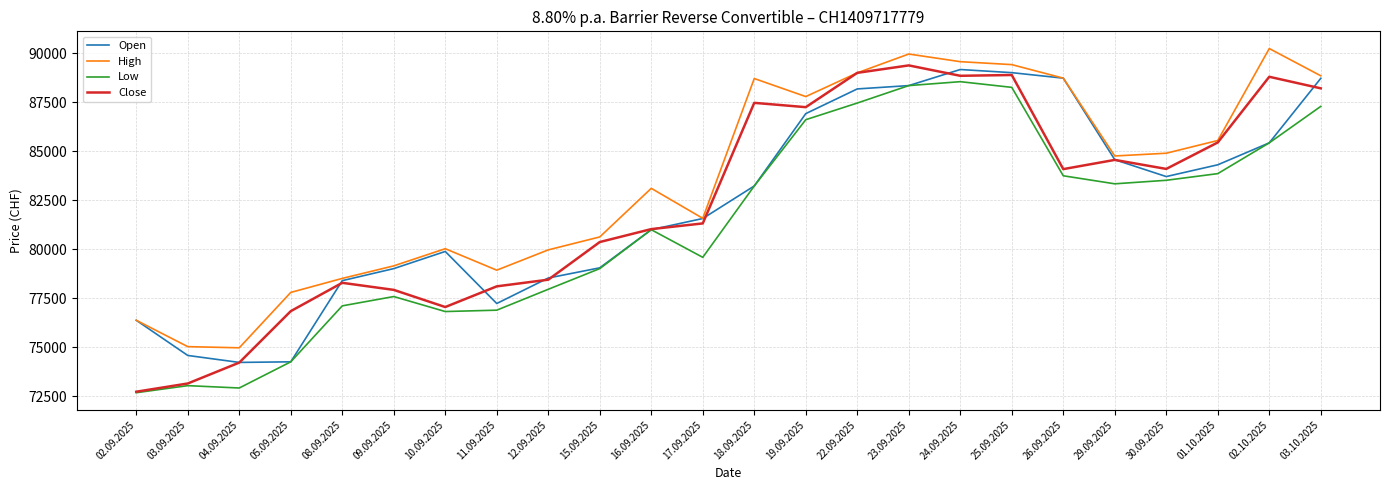

Which category has the highest value across all series?

02.10.2025